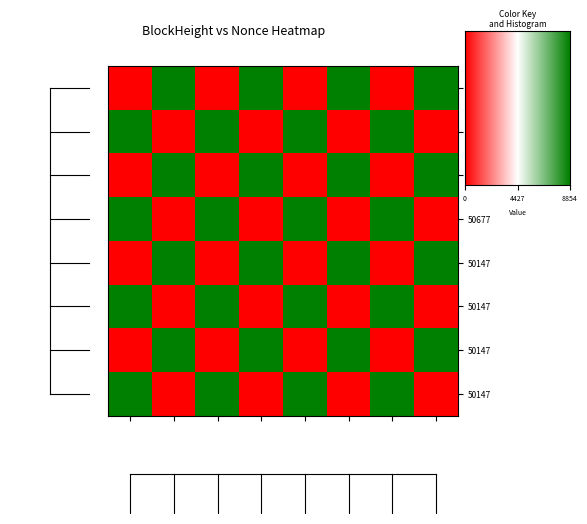

What is the total value across all series at 50147?

17708